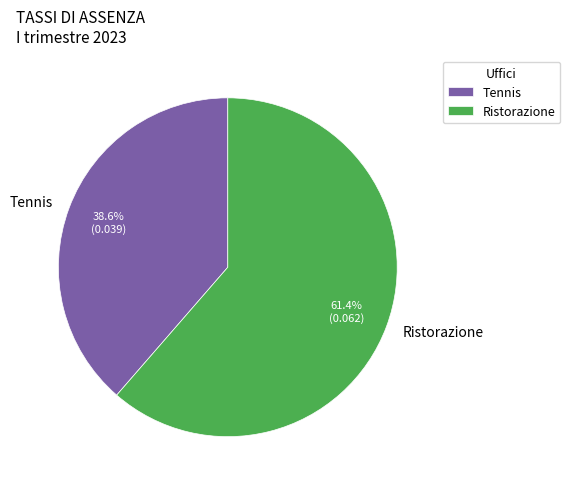

Combined, do Tennis and Ristorazione account for over 50%?

Yes